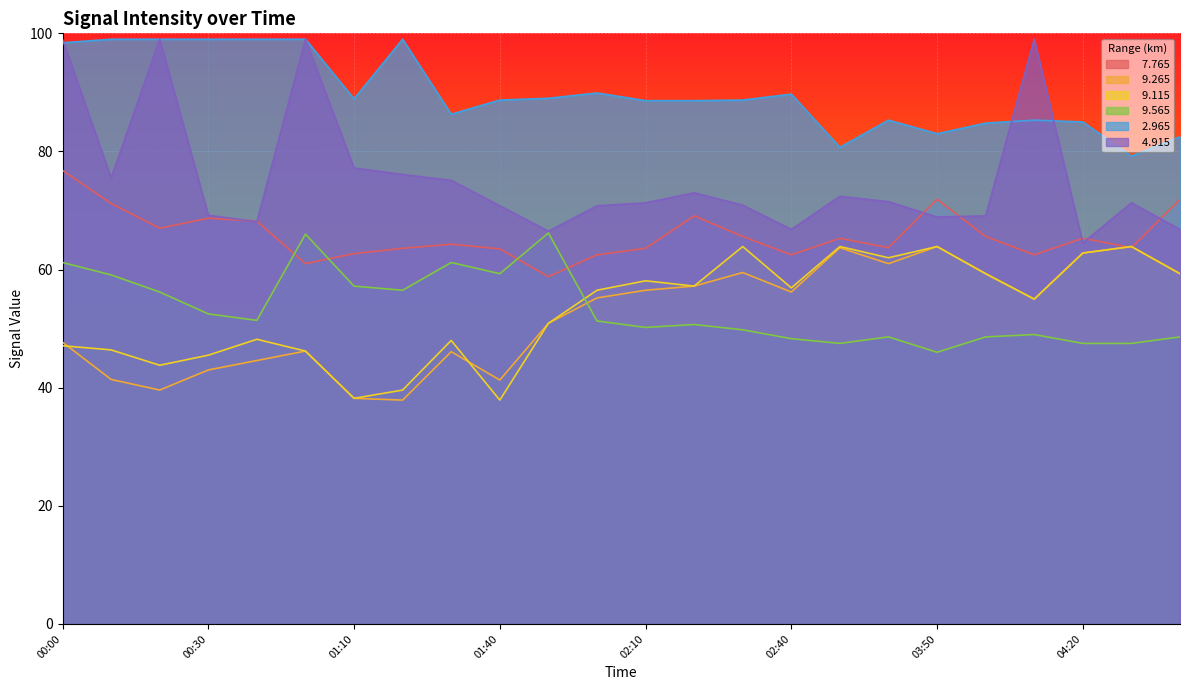

What is the label of the 2nd point from the right?

04:30